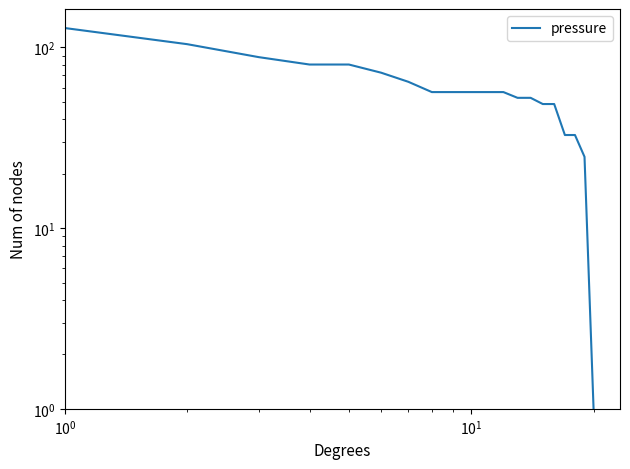

How many data points are less than 56?

8